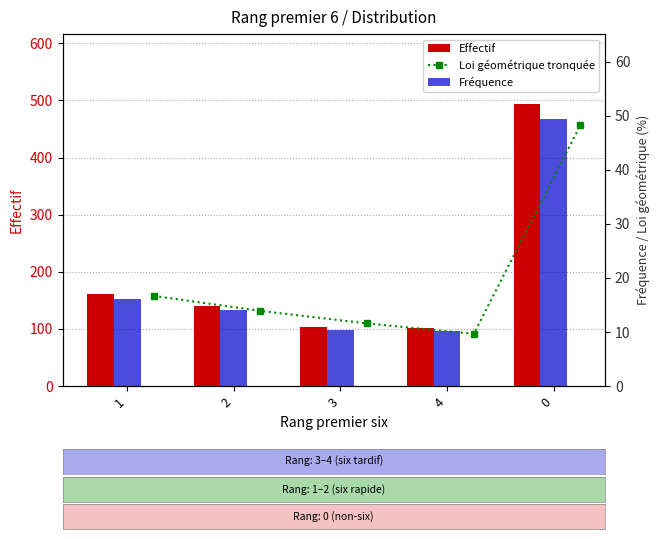

How many groups of bars are there?

5